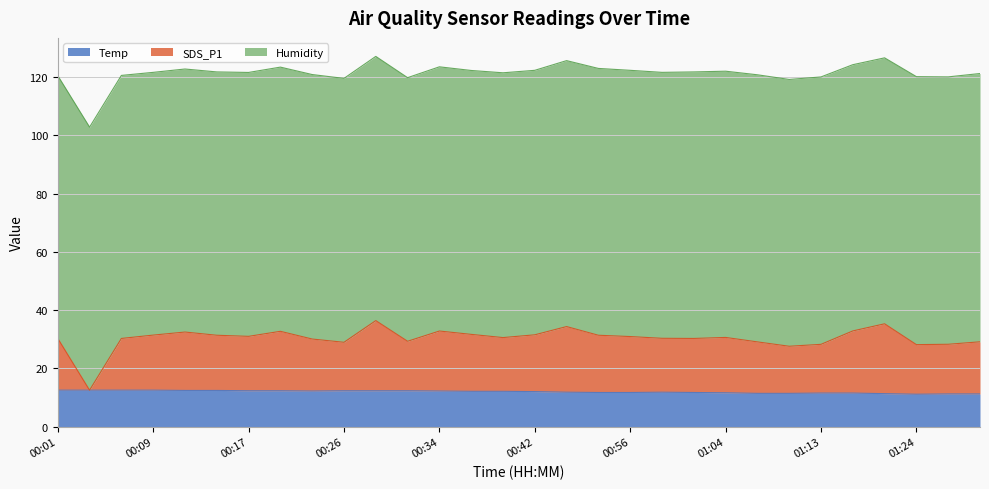

What is the average value of the Temp series?

11.9